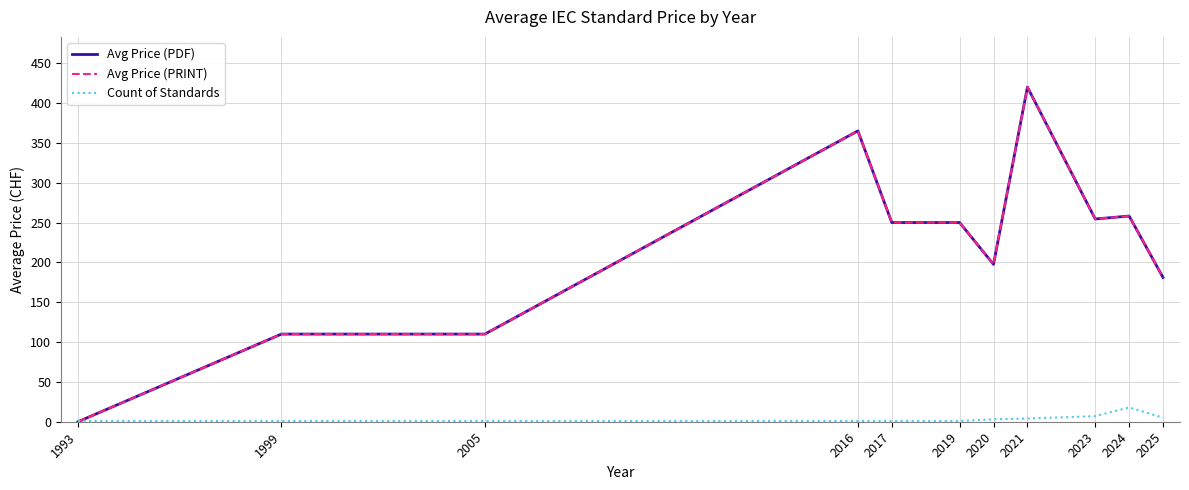

True or false: Avg Price (PRINT) has a value of 365.0 at 2016.

True